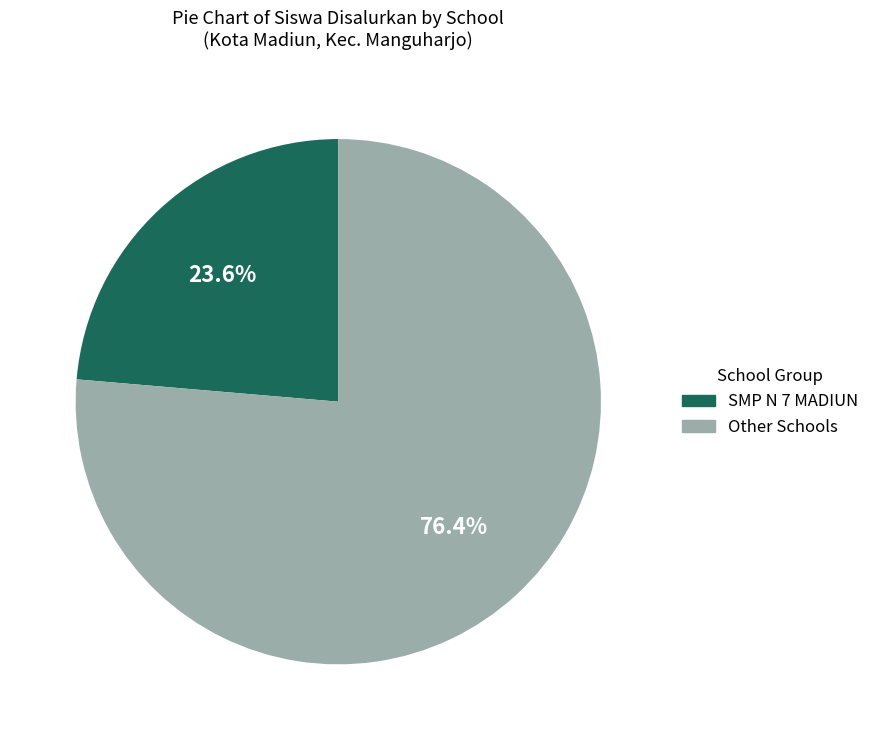

Is there any slice that represents more than half of the pie?

Yes